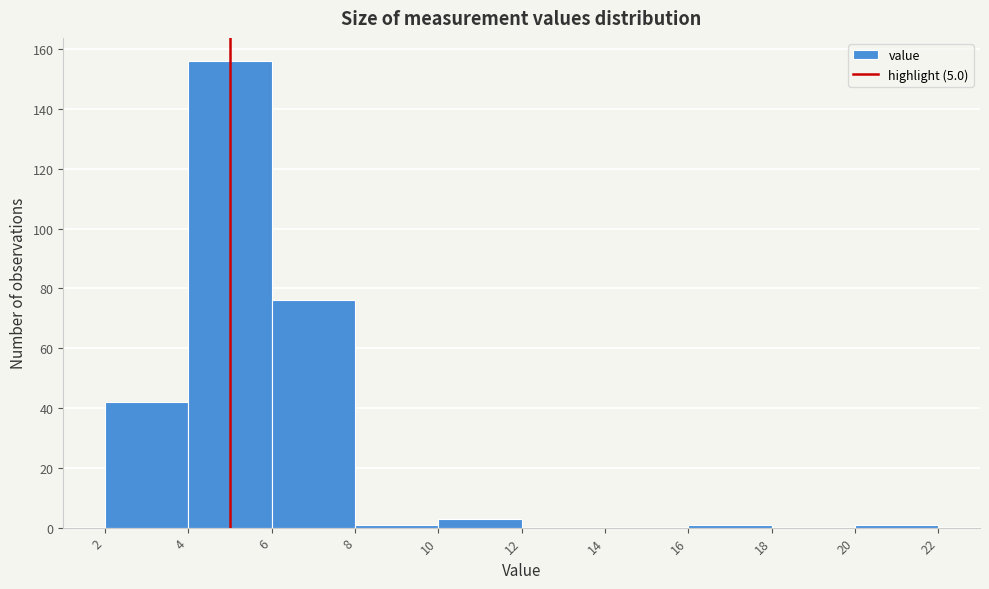

How tall is the bar that spans 10 to 12 on the x-axis? The values are not printed on the chart, so give them approximately, as read against the axis.

4